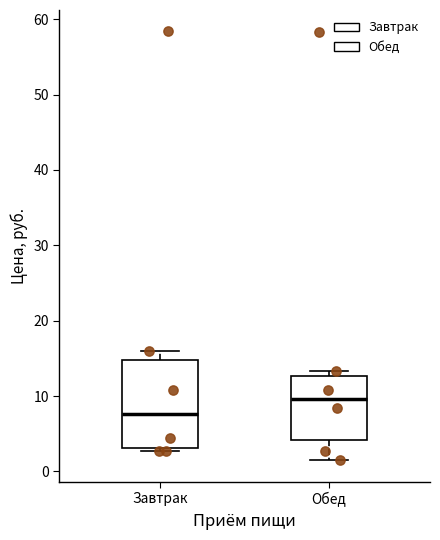

Comparing the boxes themselves (not the whiskers), which one is the tallest?

Завтрак